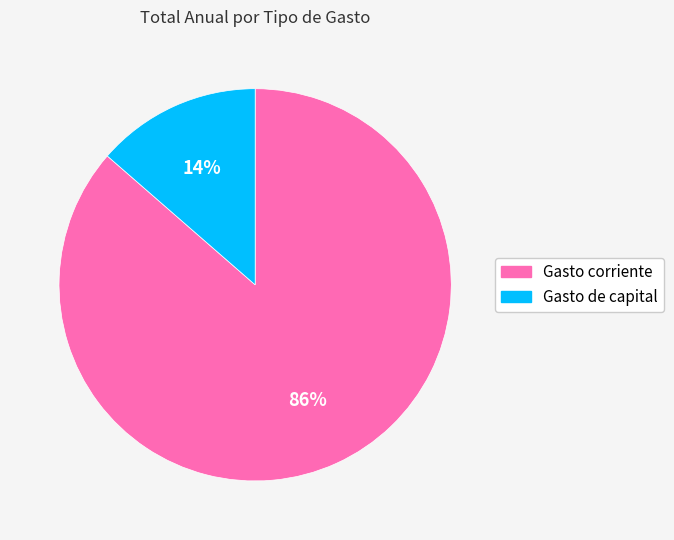

To the nearest percent, what is the average slice percentage?

50%